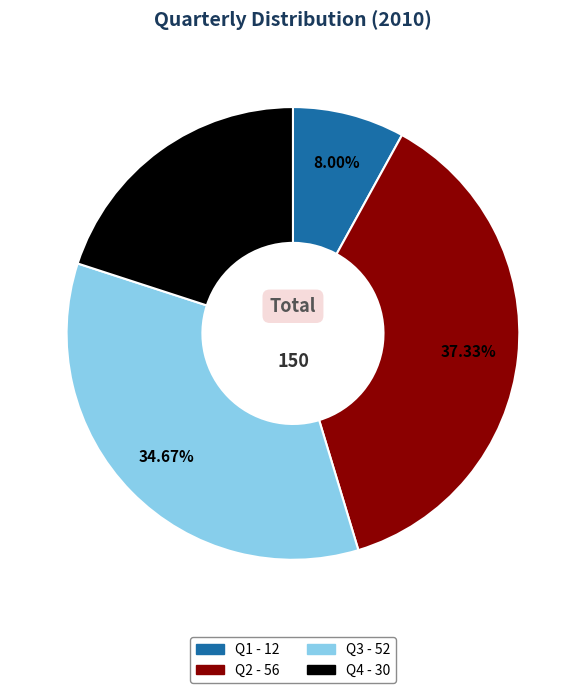

Does any single category account for the majority?

No